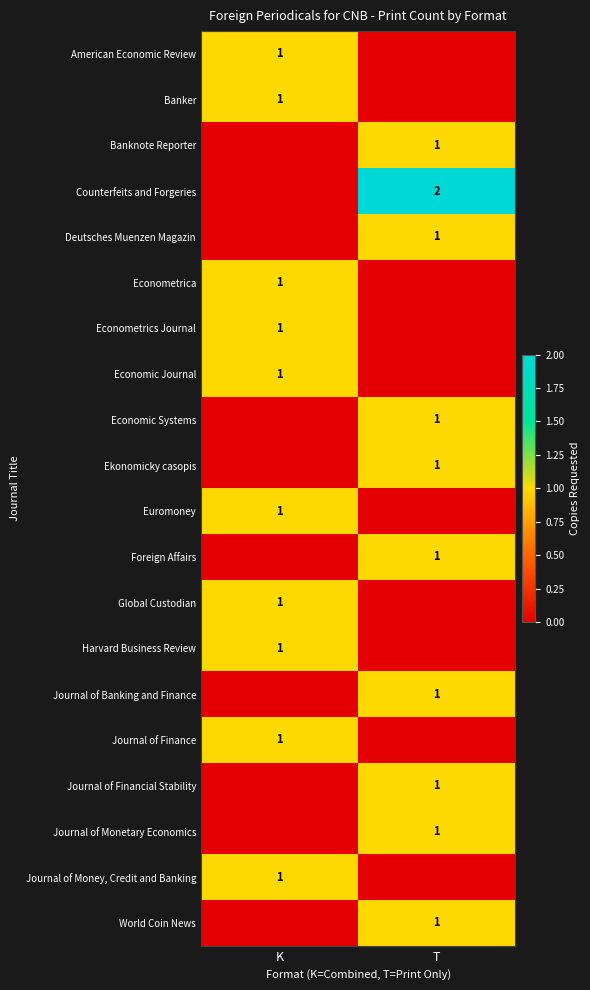

True or false: Ekonomicky casopis has a value of 2 at T.

False